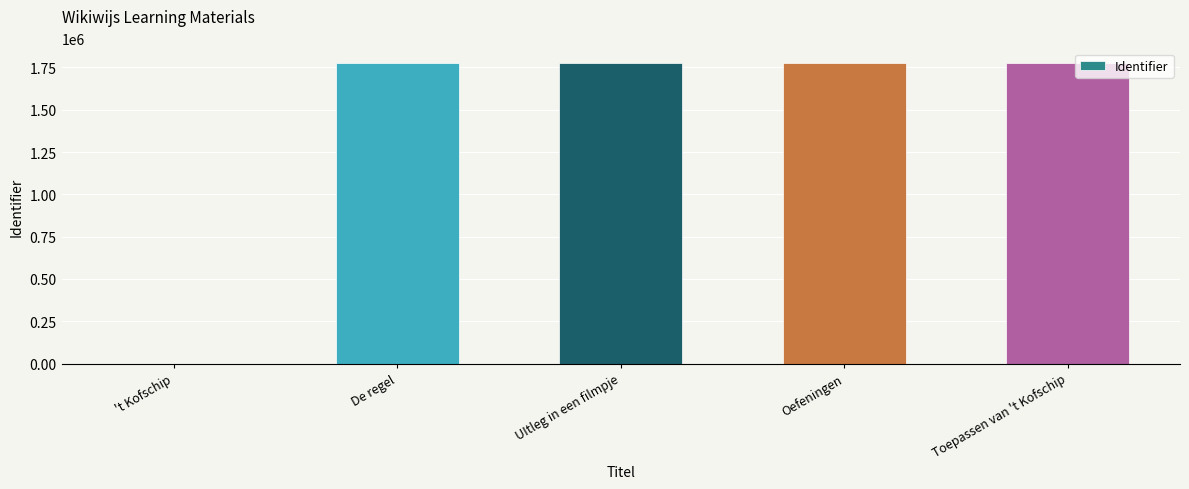

What is the difference between the values at De regel and Toepassen van 't Kofschip?

12